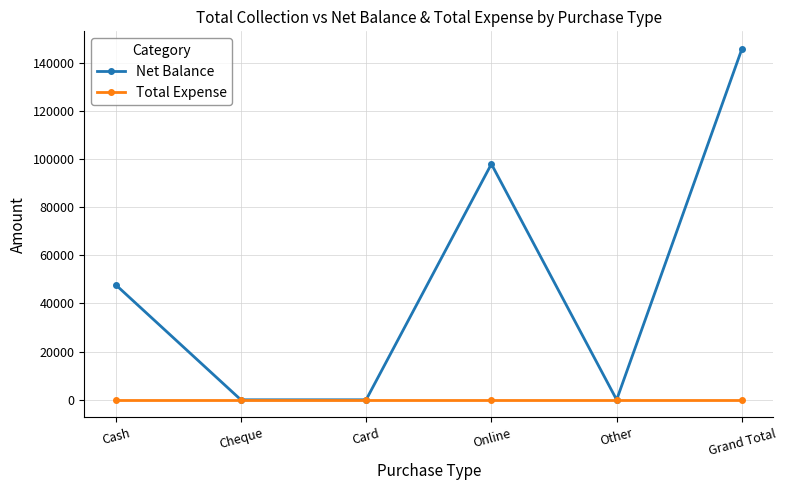

What value does the Net Balance series have at Online?

97900